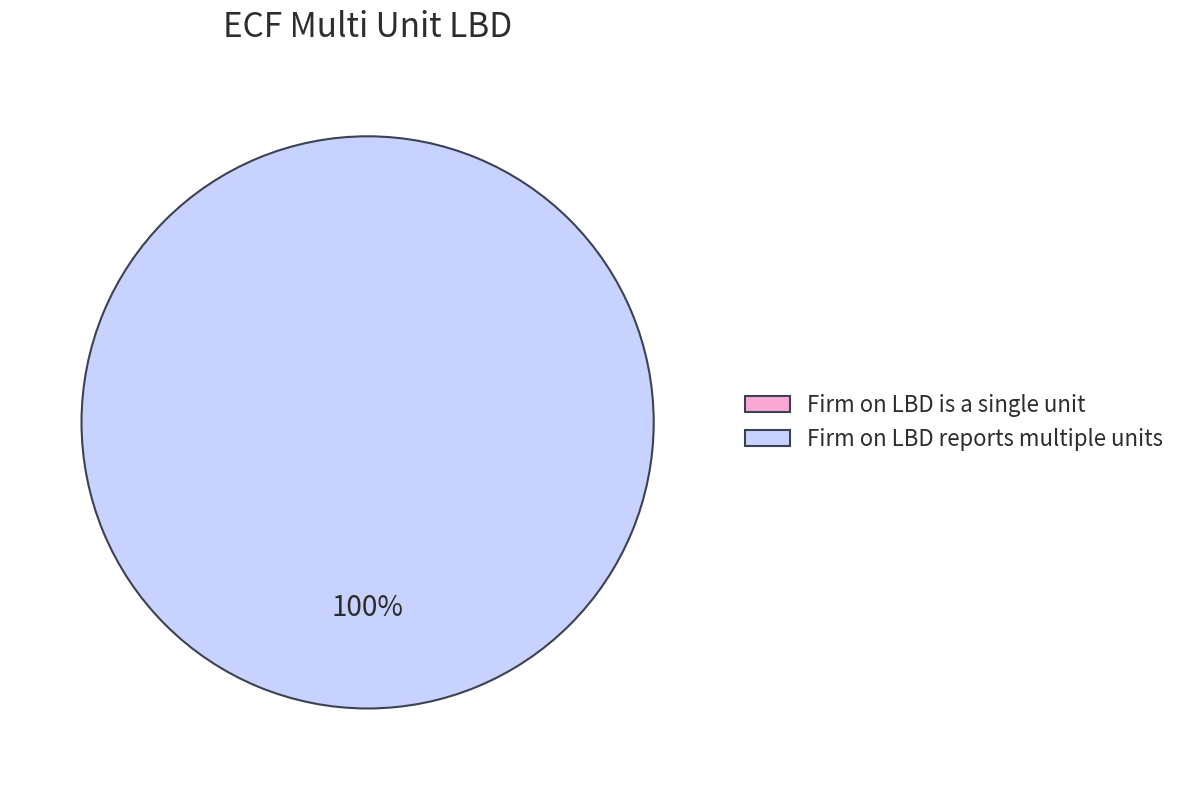

Which slice is the smallest?

Firm on LBD is a single unit